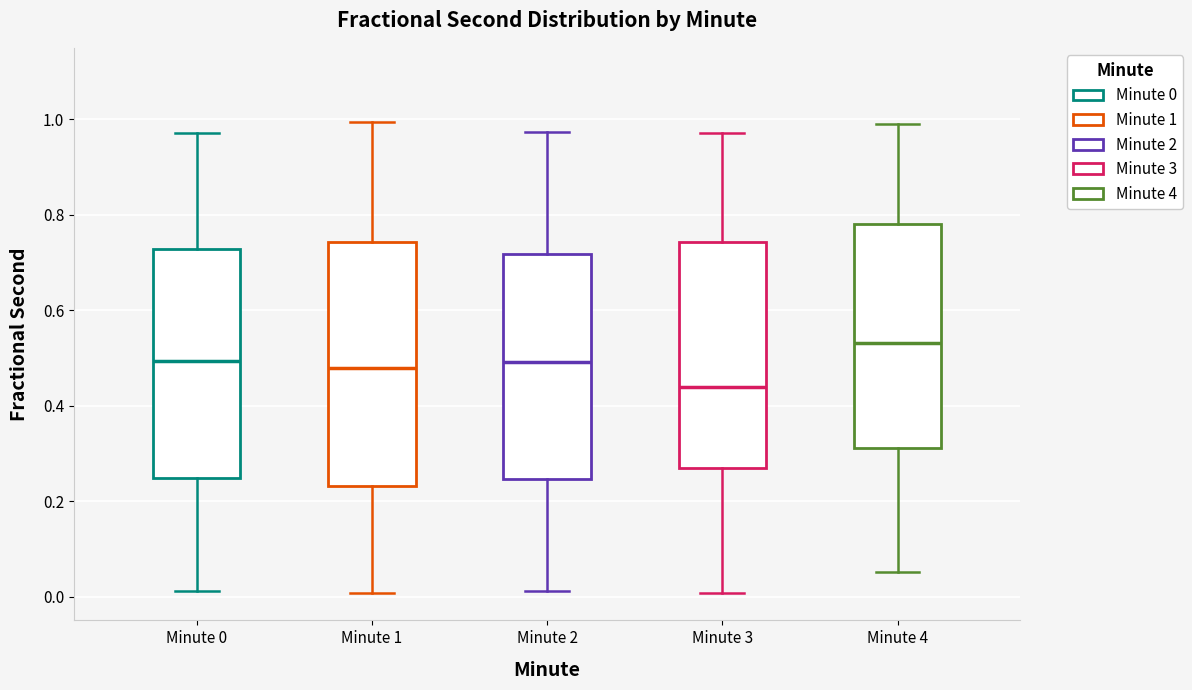

Which box's median line is the highest?

Minute 4